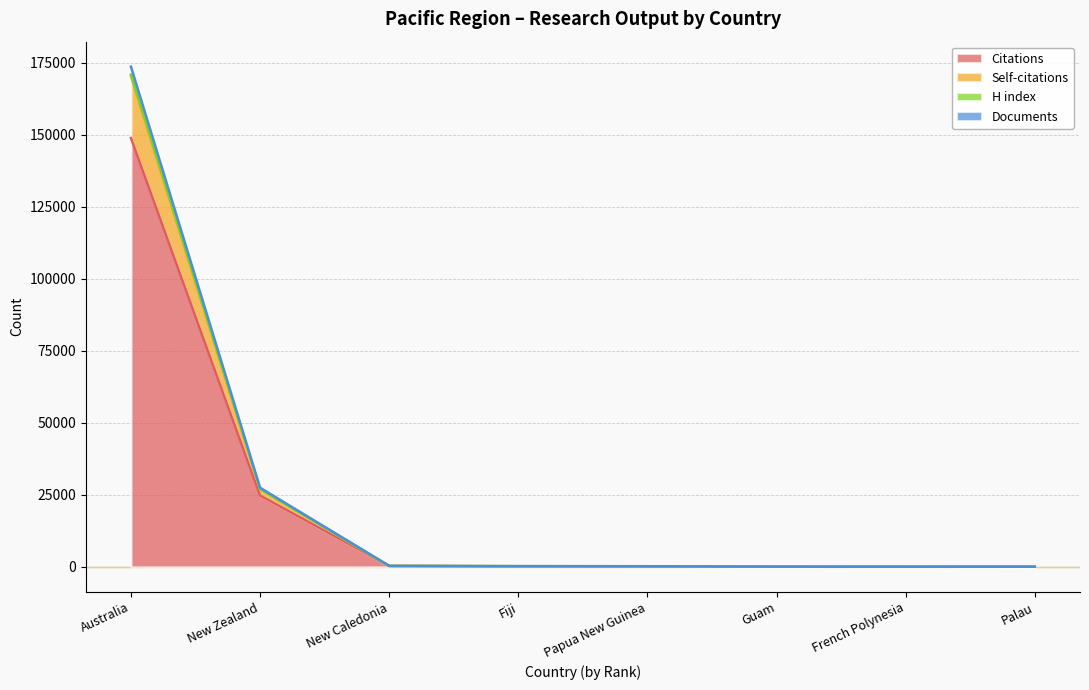

What is the difference between the second highest and minimum values in the Documents series?

27417